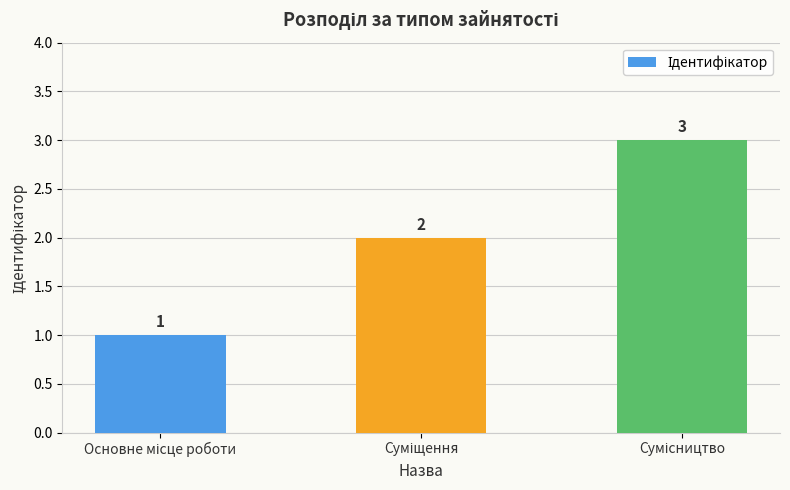

How many values are between 1 and 3?

3